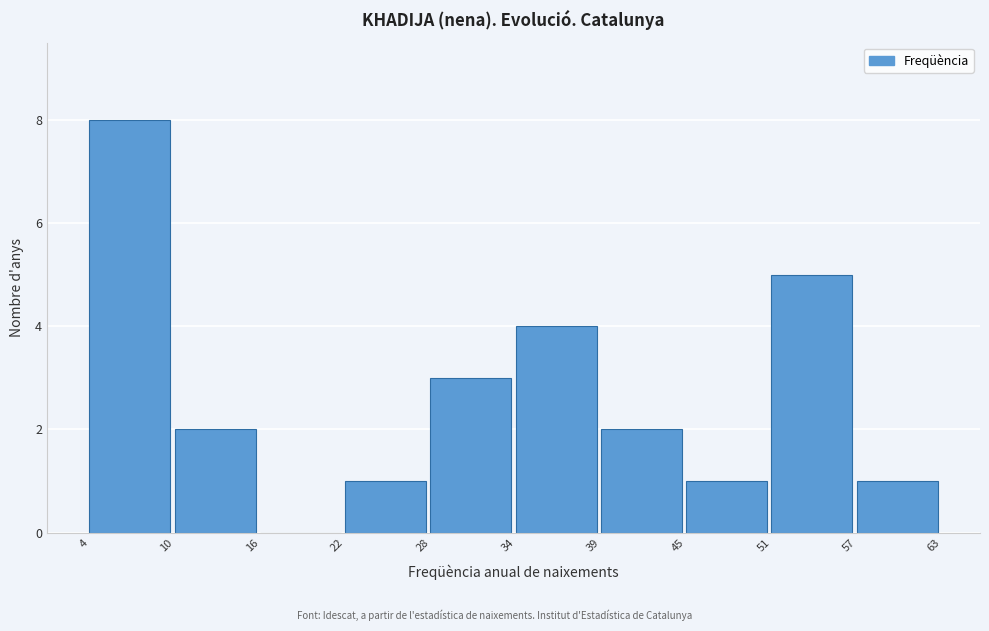

Reading left to right, list every bar in this chart as the range it spans on the x-axis followed by its height. The values are not printed on the chart, so give them approximately, as read against the axis.

4 to 10: 8
10 to 16: 2
16 to 22: 0
22 to 28: 1
28 to 34: 3
34 to 39: 4
39 to 45: 2
45 to 51: 1
51 to 57: 5
57 to 63: 1